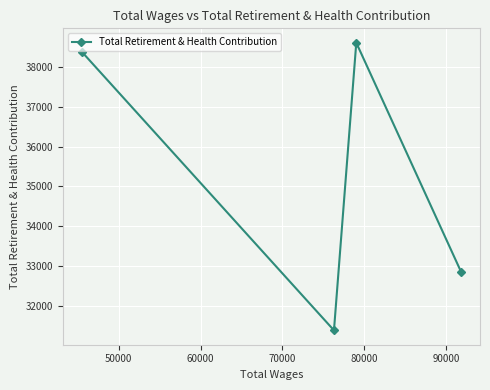

Reading left to right, transcribe all the data shown in this chart.

38385	31385	38611	32857